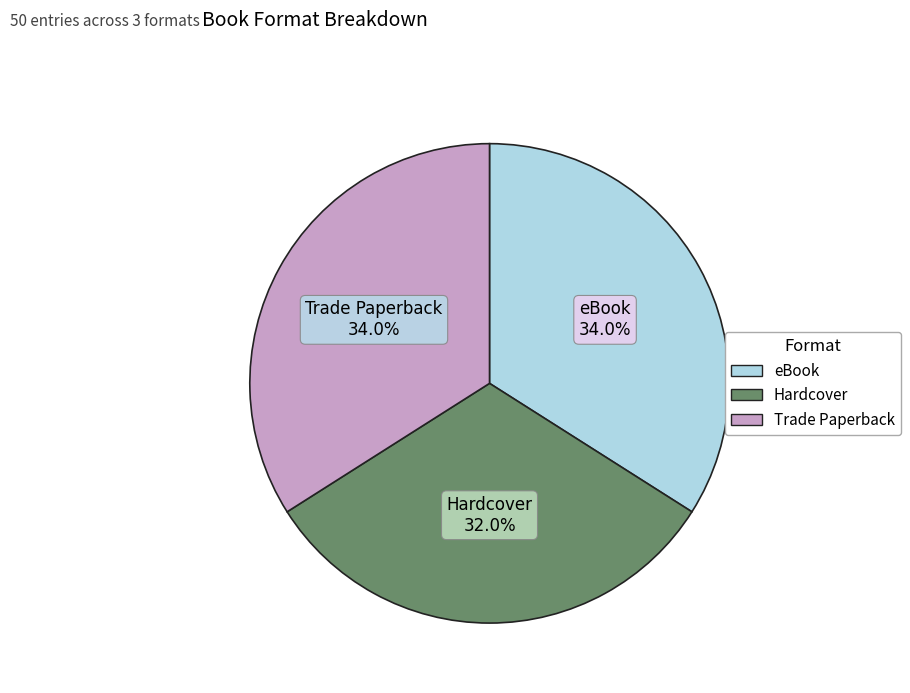

Is it true that eBook is 34% of the pie?

True